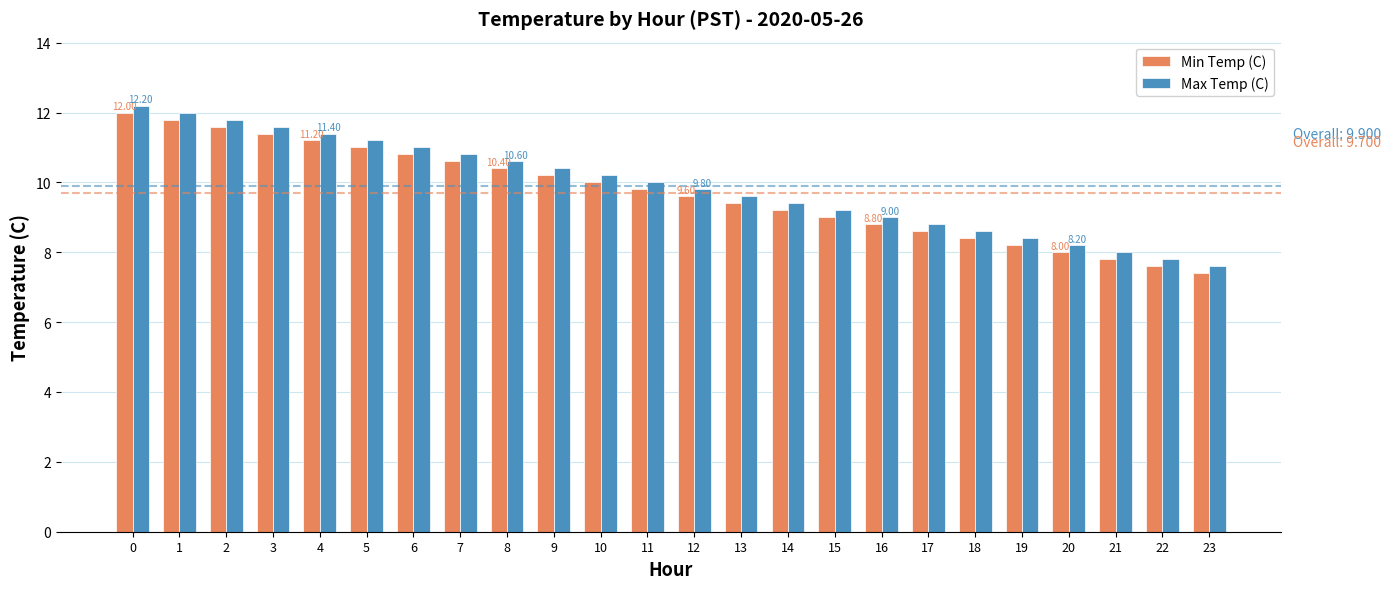

Count the number of categories in the chart.

24